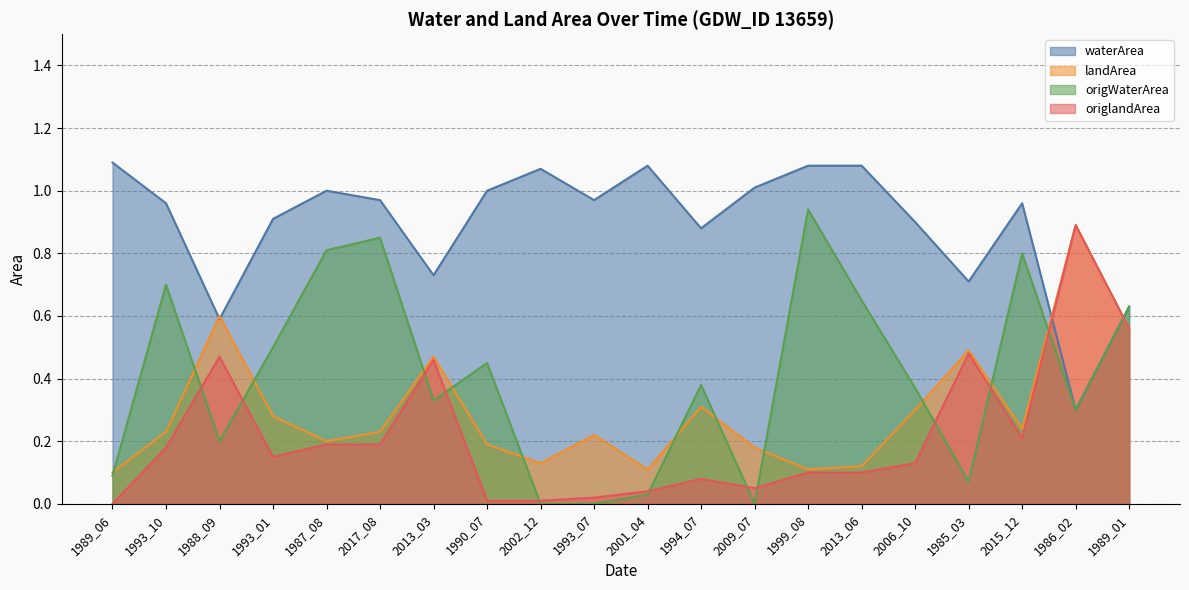

List the series in order of their peak value, highest first.

waterArea, origWaterArea, landArea, origlandArea